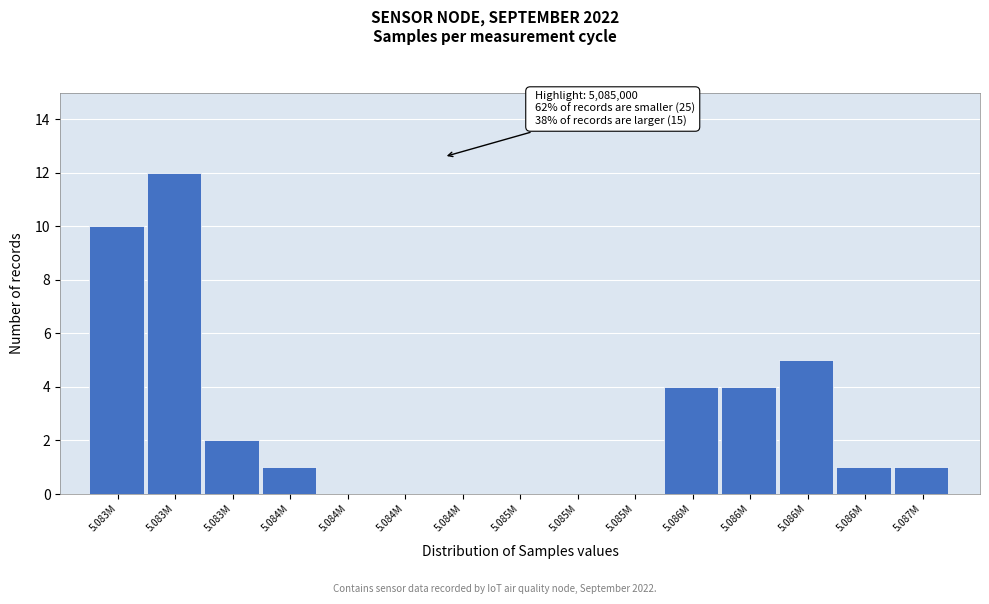

How many series are shown in this chart?

1